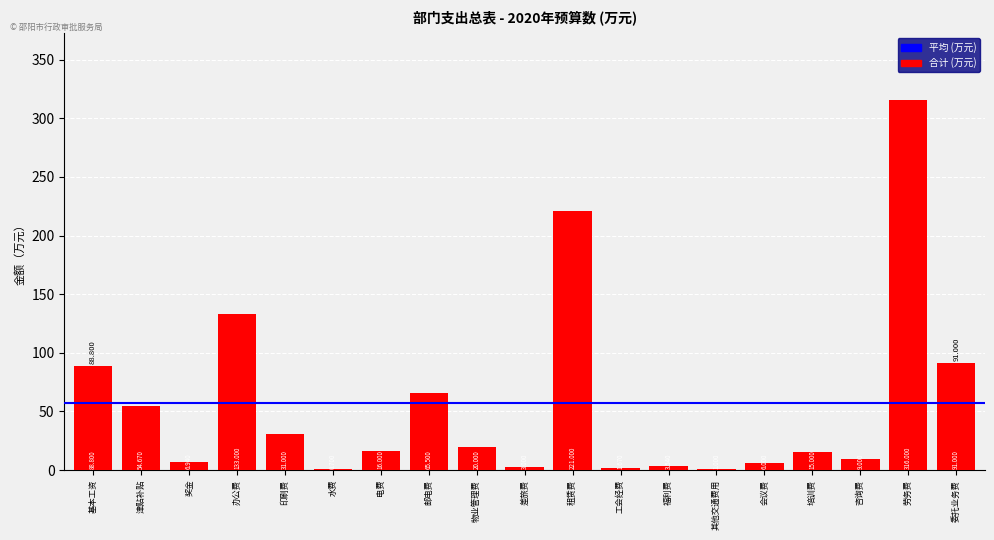

Which label corresponds to the largest value in the chart?

劳务费